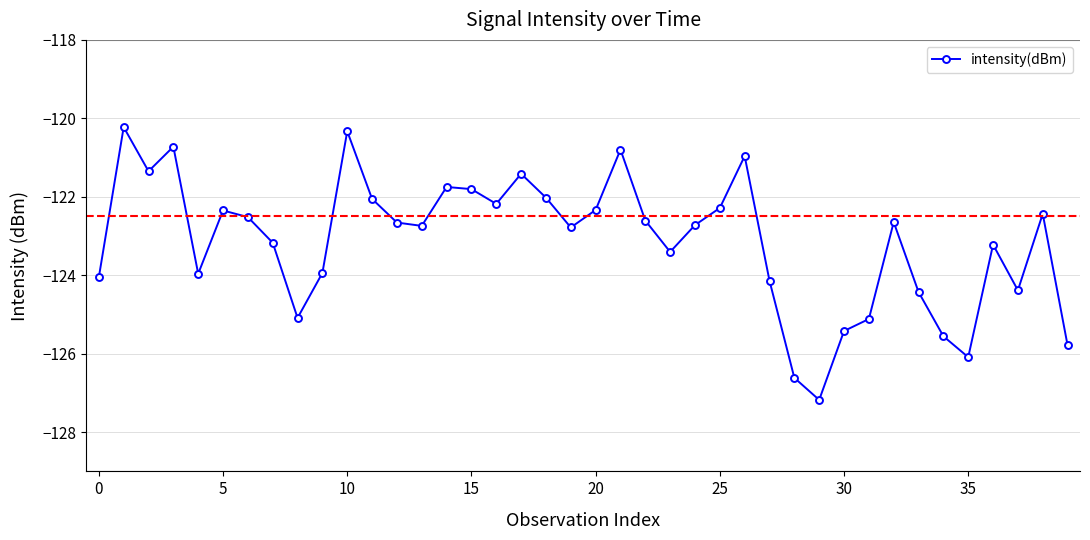

What is the greatest value displayed?

-120.2